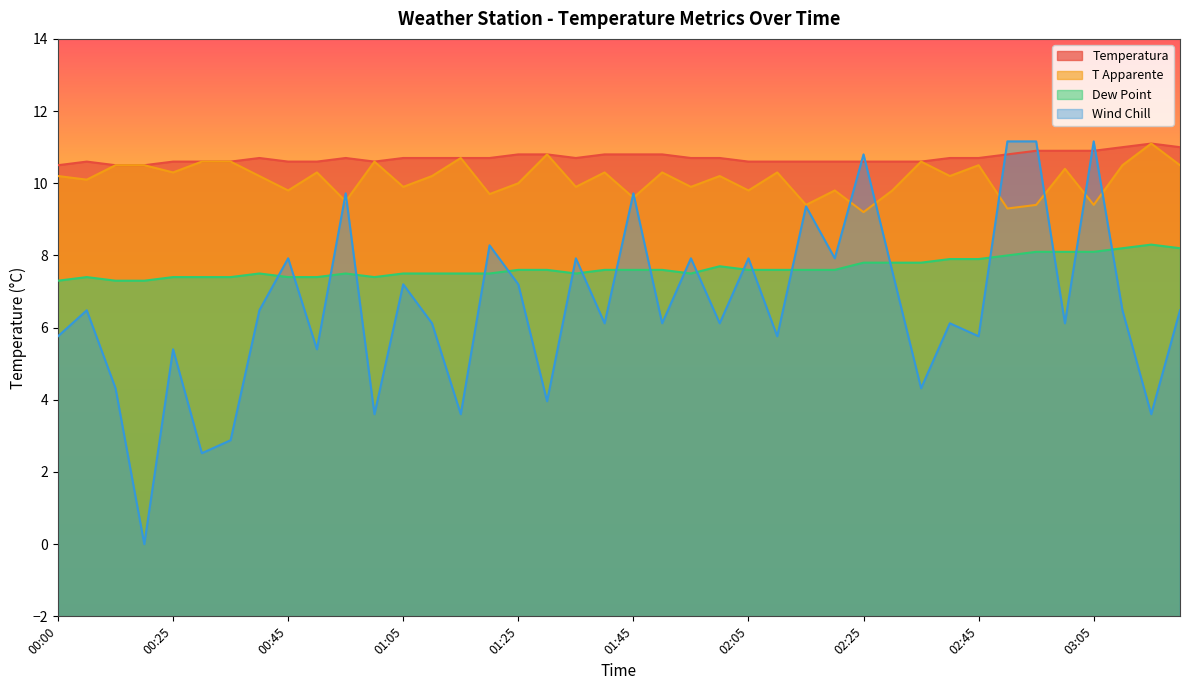

At 03:15, list the series in order from smallest to largest.

Wind Chill, Dew Point, Temperatura, T Apparente